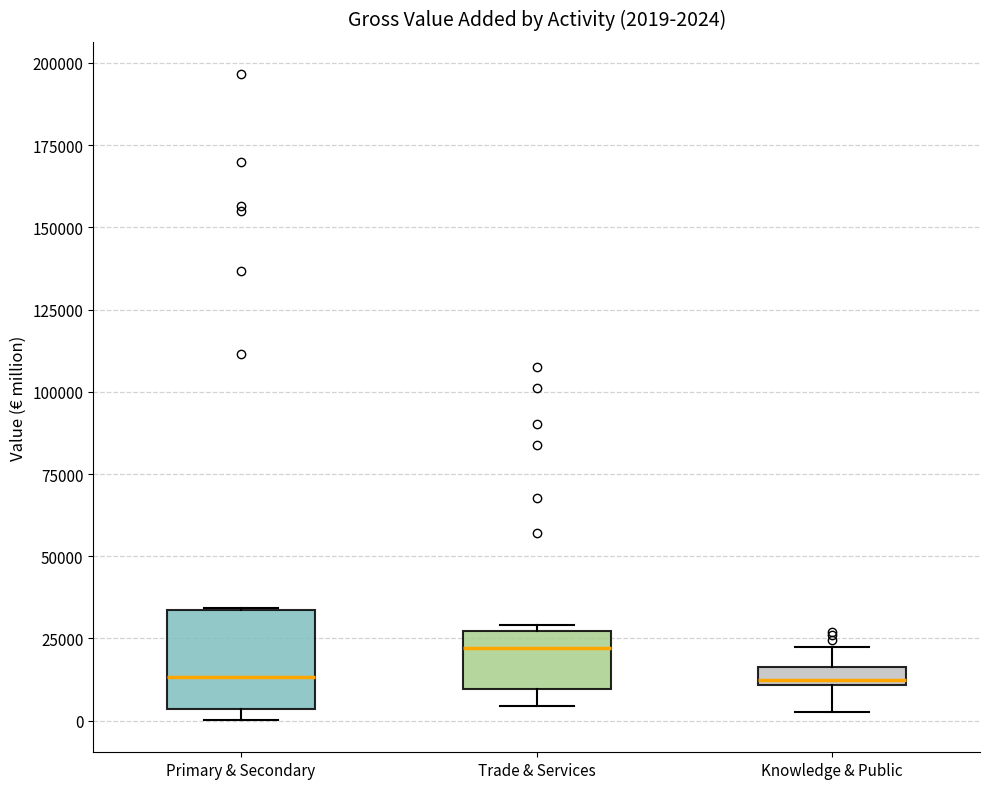

Which box's median line is the highest?

Trade & Services